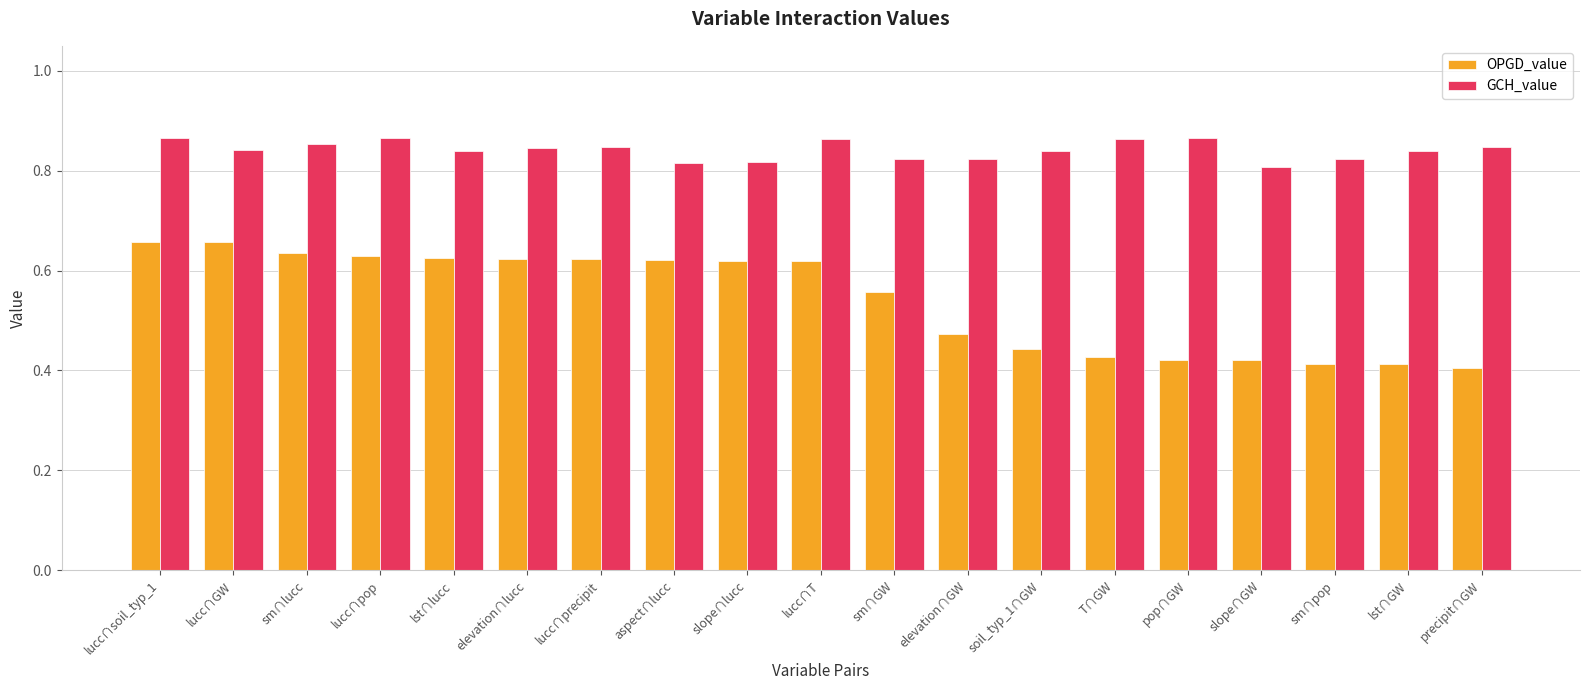

List the series in order of their peak value, lowest first.

OPGD_value, GCH_value